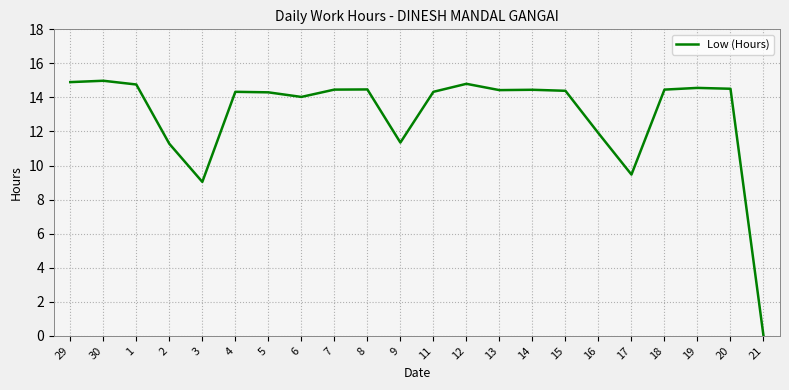

What is the change in value from 2 to 21?

-11.3